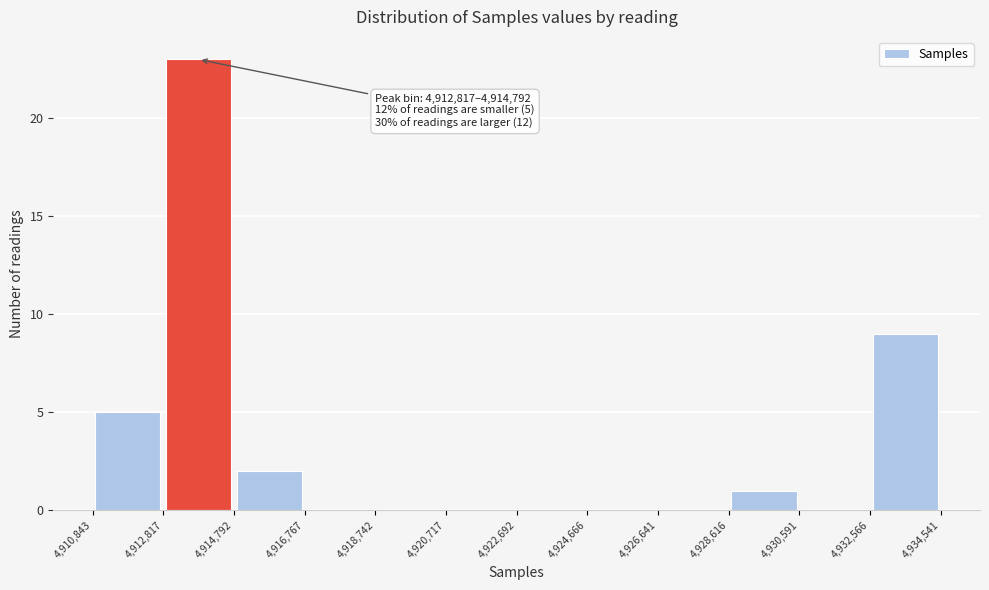

Over which range of the x-axis is the bar tallest?

4,912,817 to 4,914,792